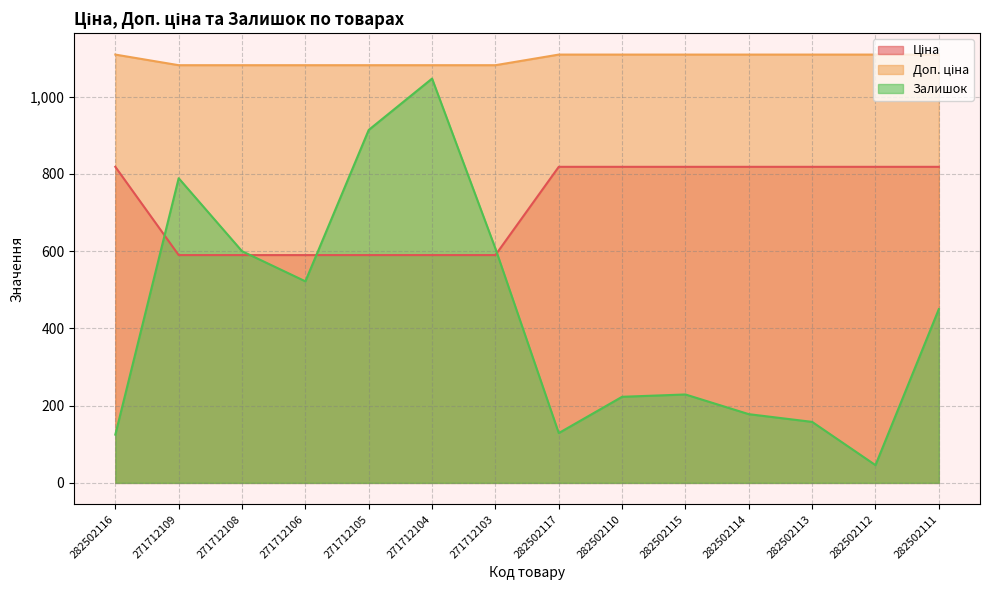

Which category has the lowest value across all series?

282502112